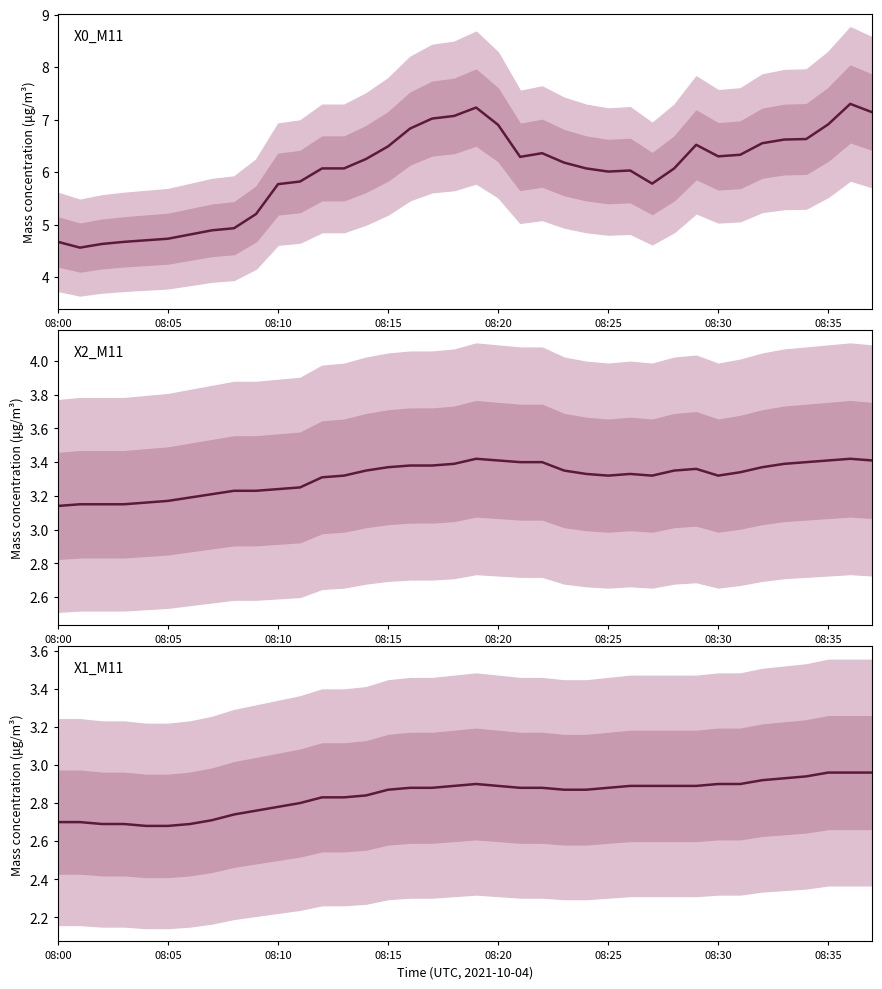

Rank the series at 32 from highest to lowest value.

X0_M11, X2_M11, X1_M11